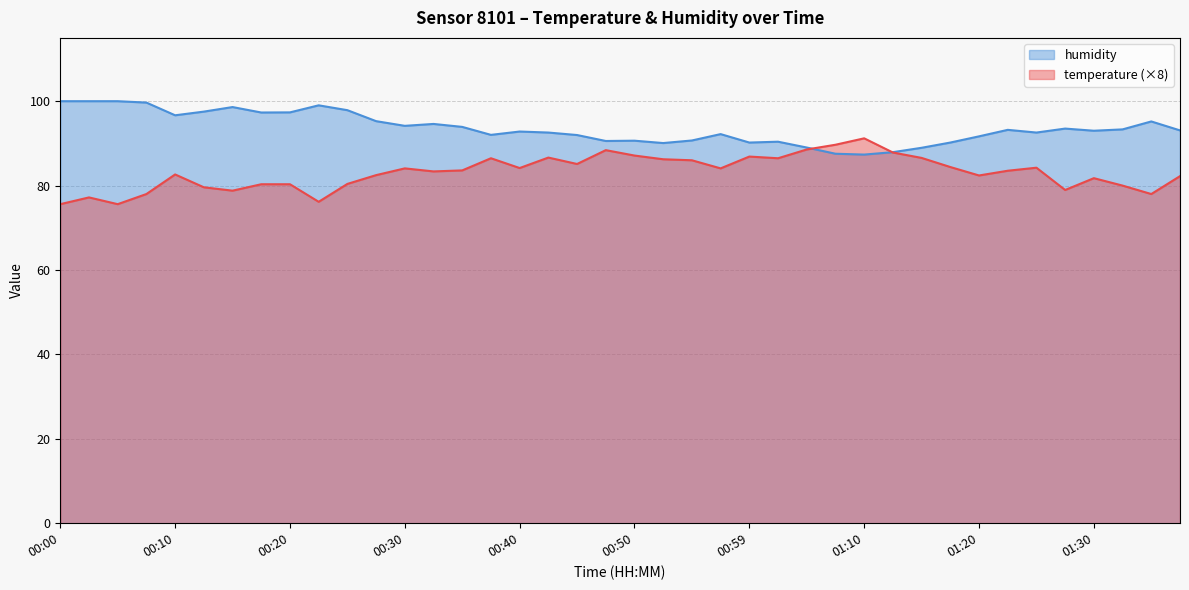

In temperature, how many points are higher than both neighbors (excluding endpoints)?

10